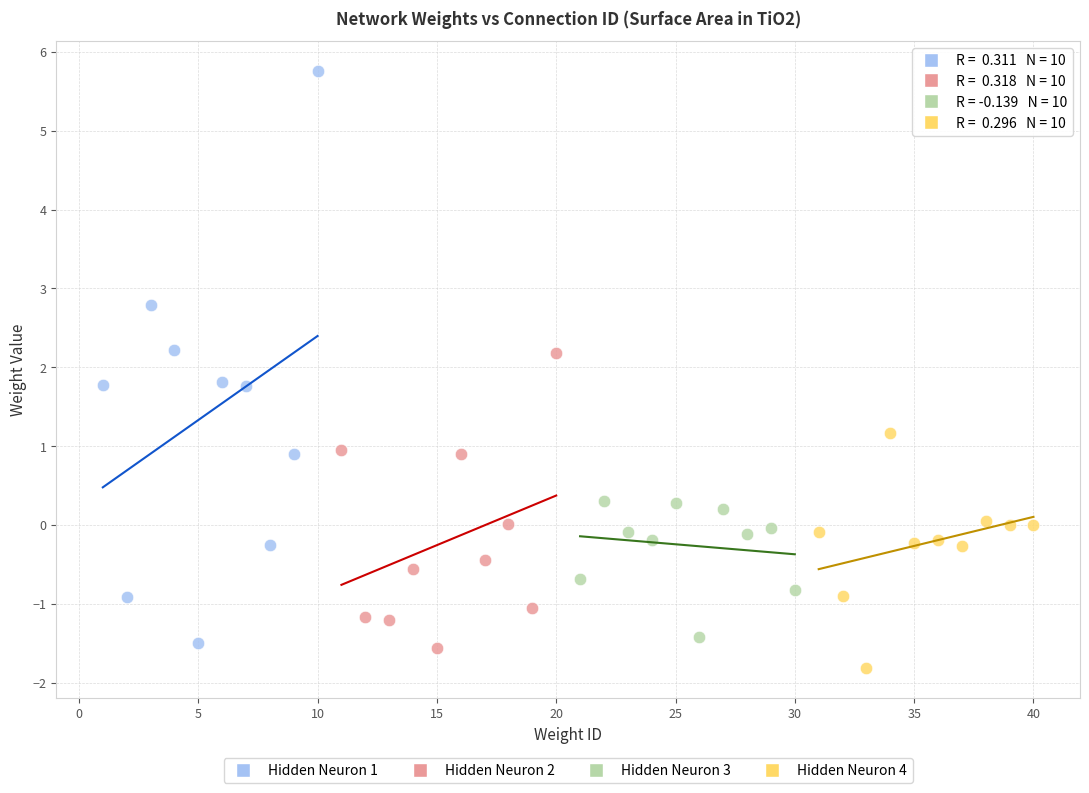

Which series has the largest Y range (max minus min)?

Hidden Neuron 1